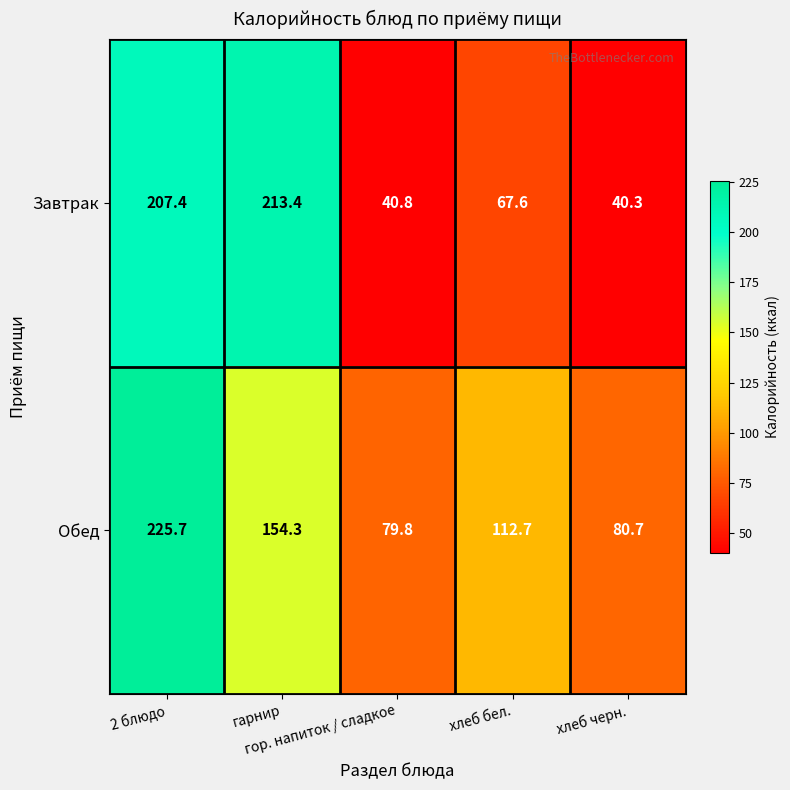

Which series has the largest total across all categories?

Обед